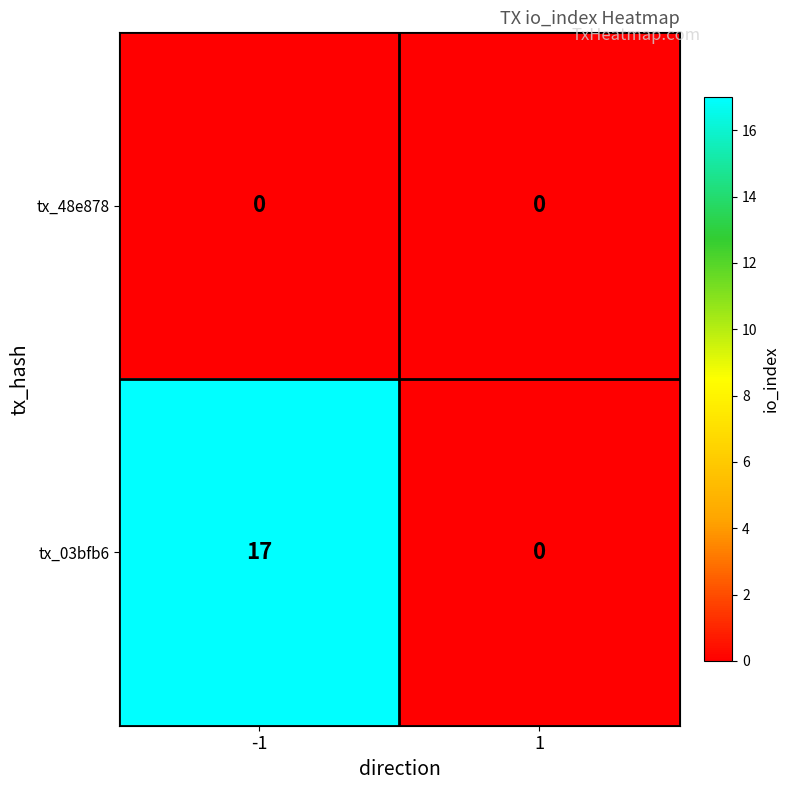

What is the greatest value displayed?

17